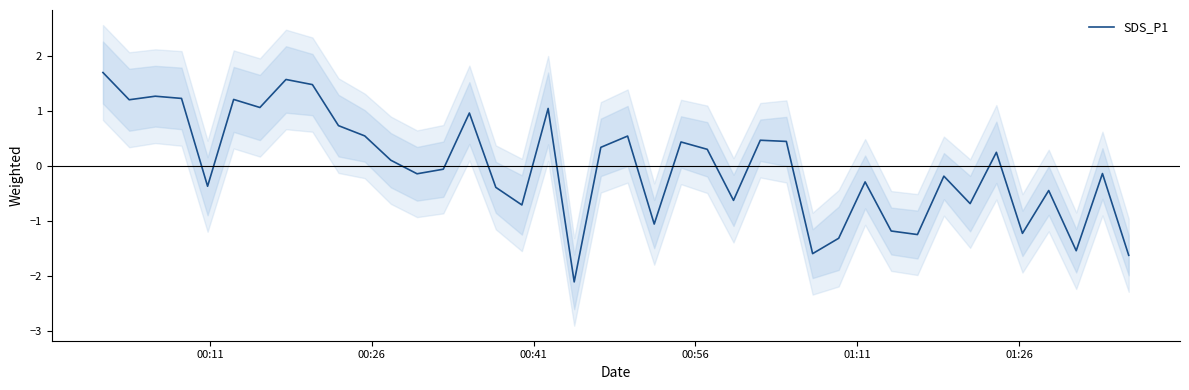

What is the lowest value of the SDS_P1 series?

-2.1